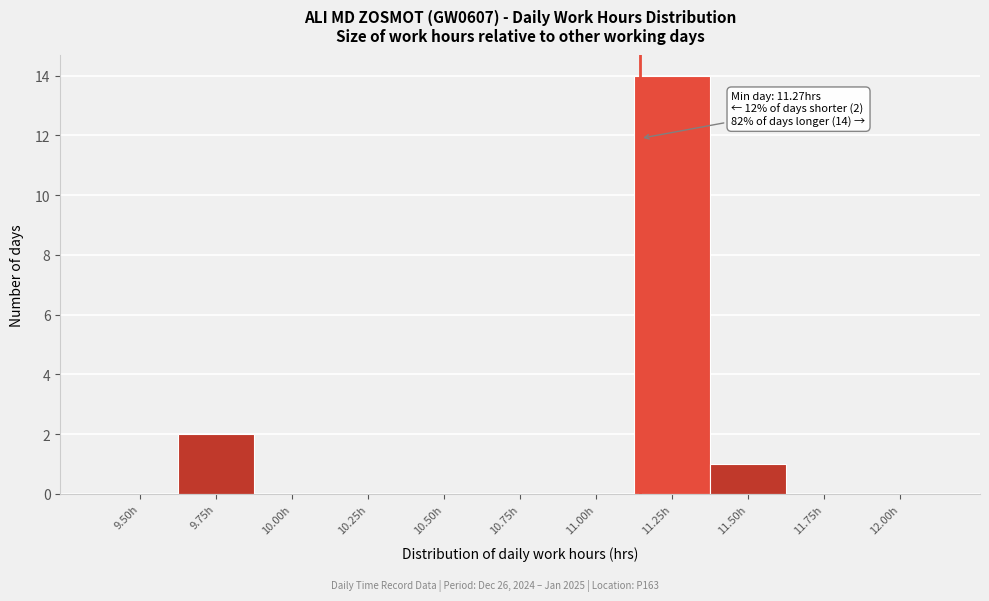

Reading left to right, extract all data points from this chart.

9.50h=0	9.75h=2	10.00h=0	10.25h=0	10.50h=0	10.75h=0	11.00h=0	11.25h=14	11.50h=1	11.75h=0	12.00h=0